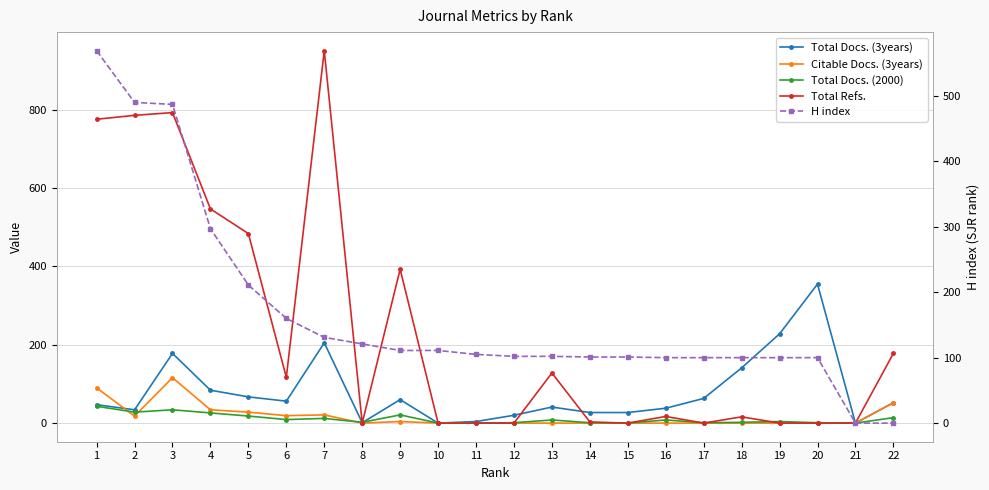

What is the total value across all series at 22?

296